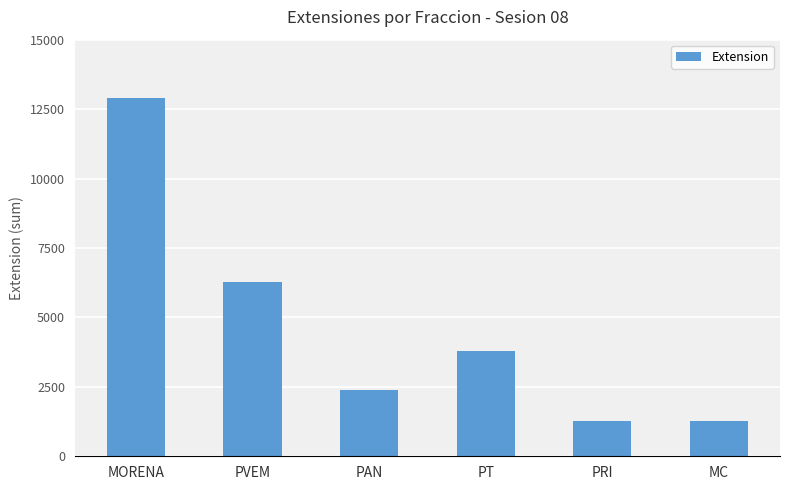

At which label does the data first exceed 3792?

MORENA